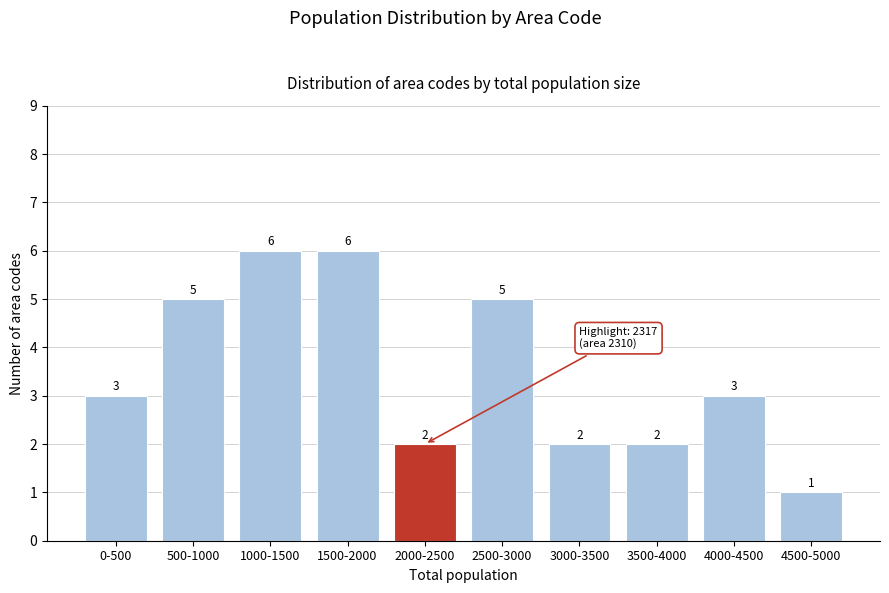

Reading left to right, list all the values displayed in this chart.

0-500=3	500-1000=5	1000-1500=6	1500-2000=6	2000-2500=2	2500-3000=5	3000-3500=2	3500-4000=2	4000-4500=3	4500-5000=1